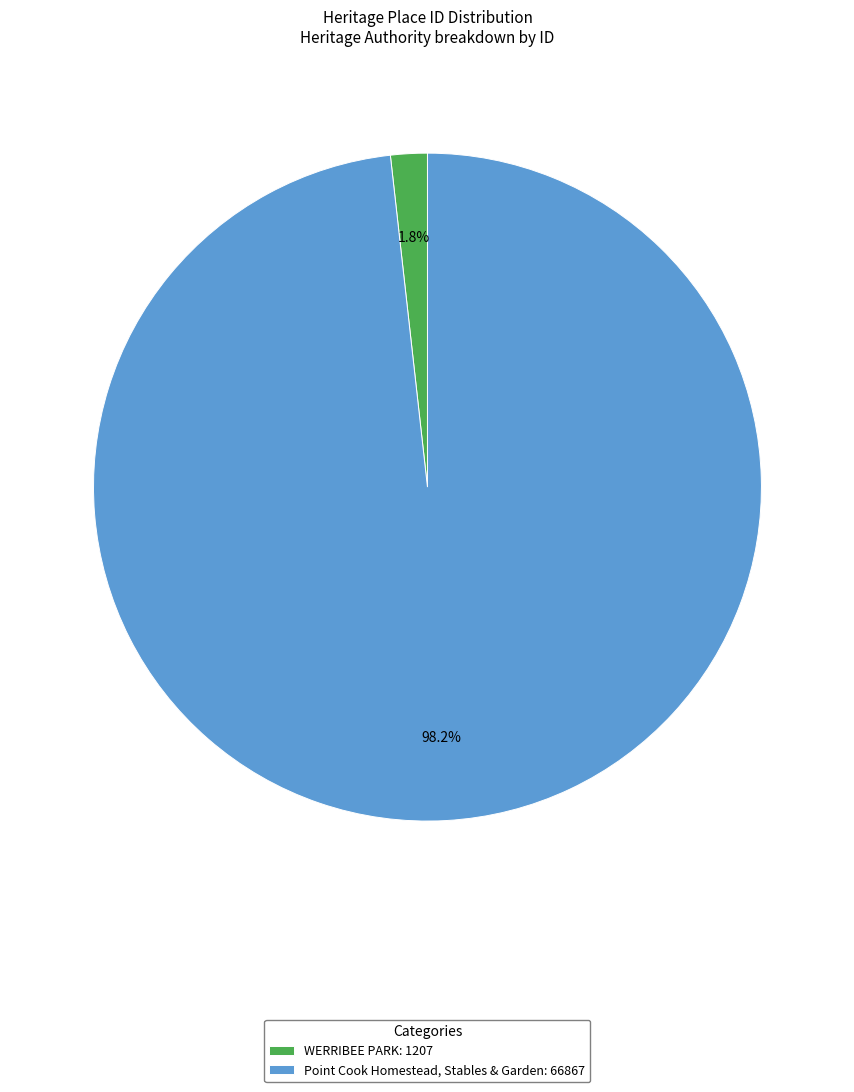

How much of the chart is everything except WERRIBEE PARK?

98.2%